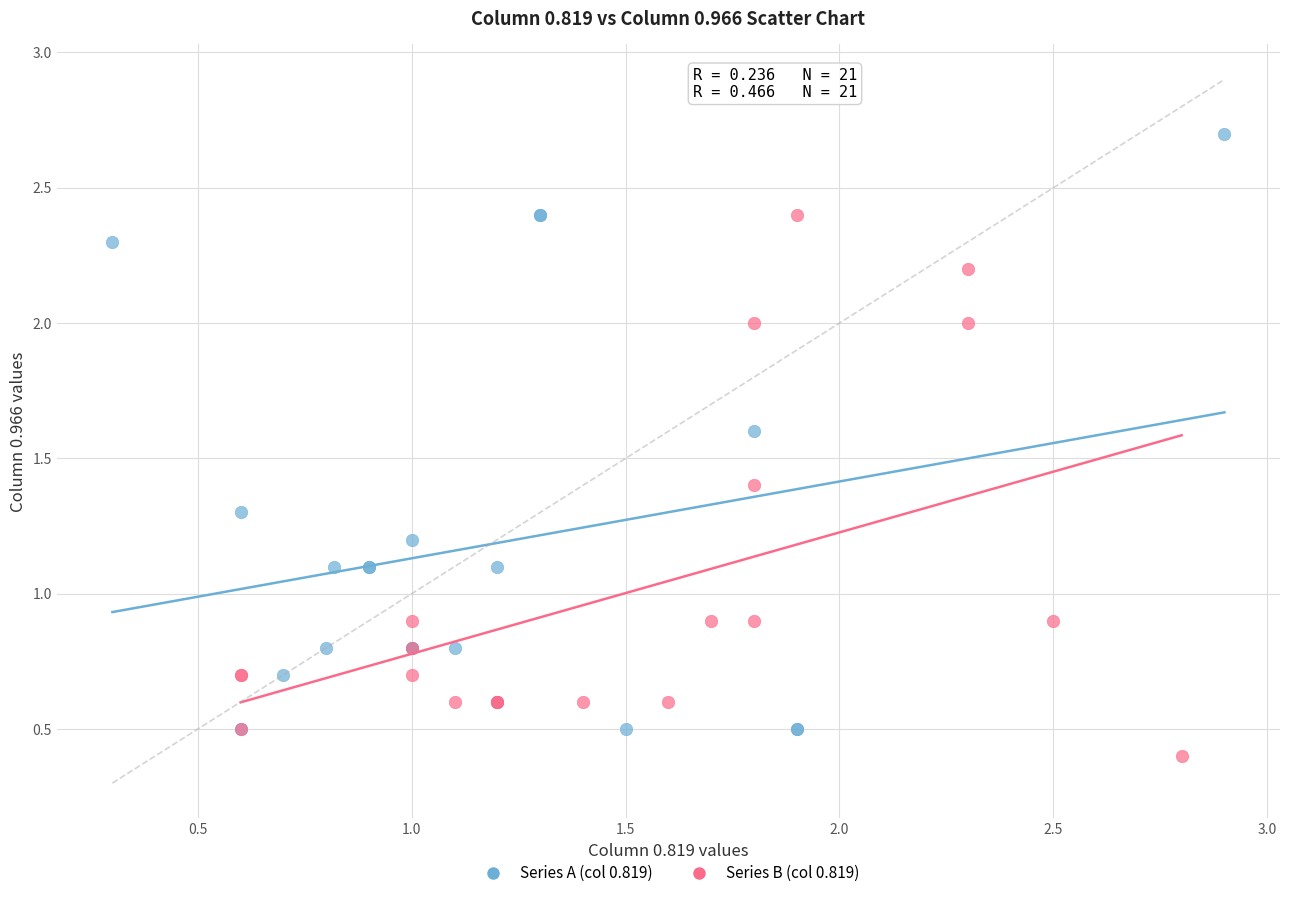

Which series has the widest spread of Y values?

Series A (col 0.819)